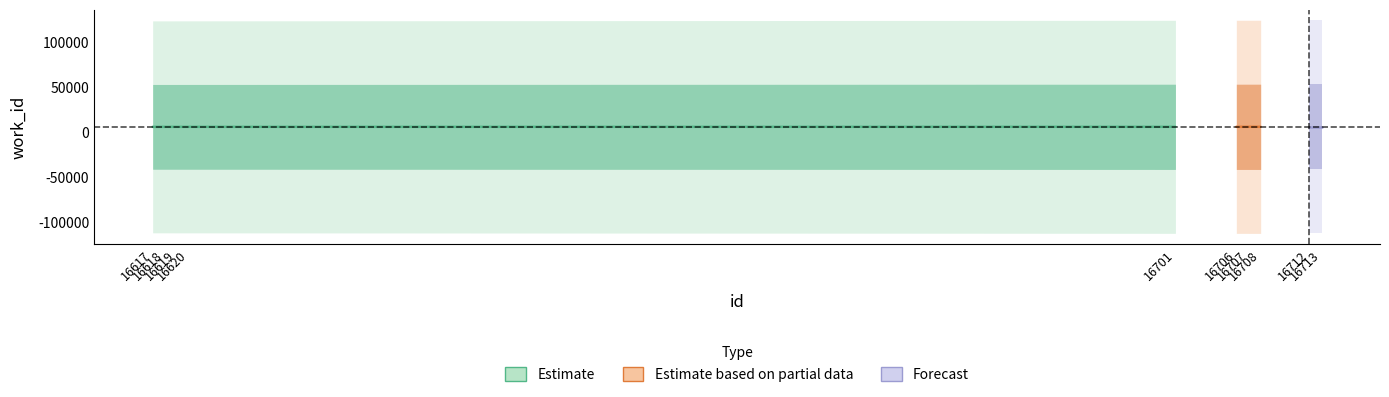

True or false: id and work_id intersect in this chart.

False